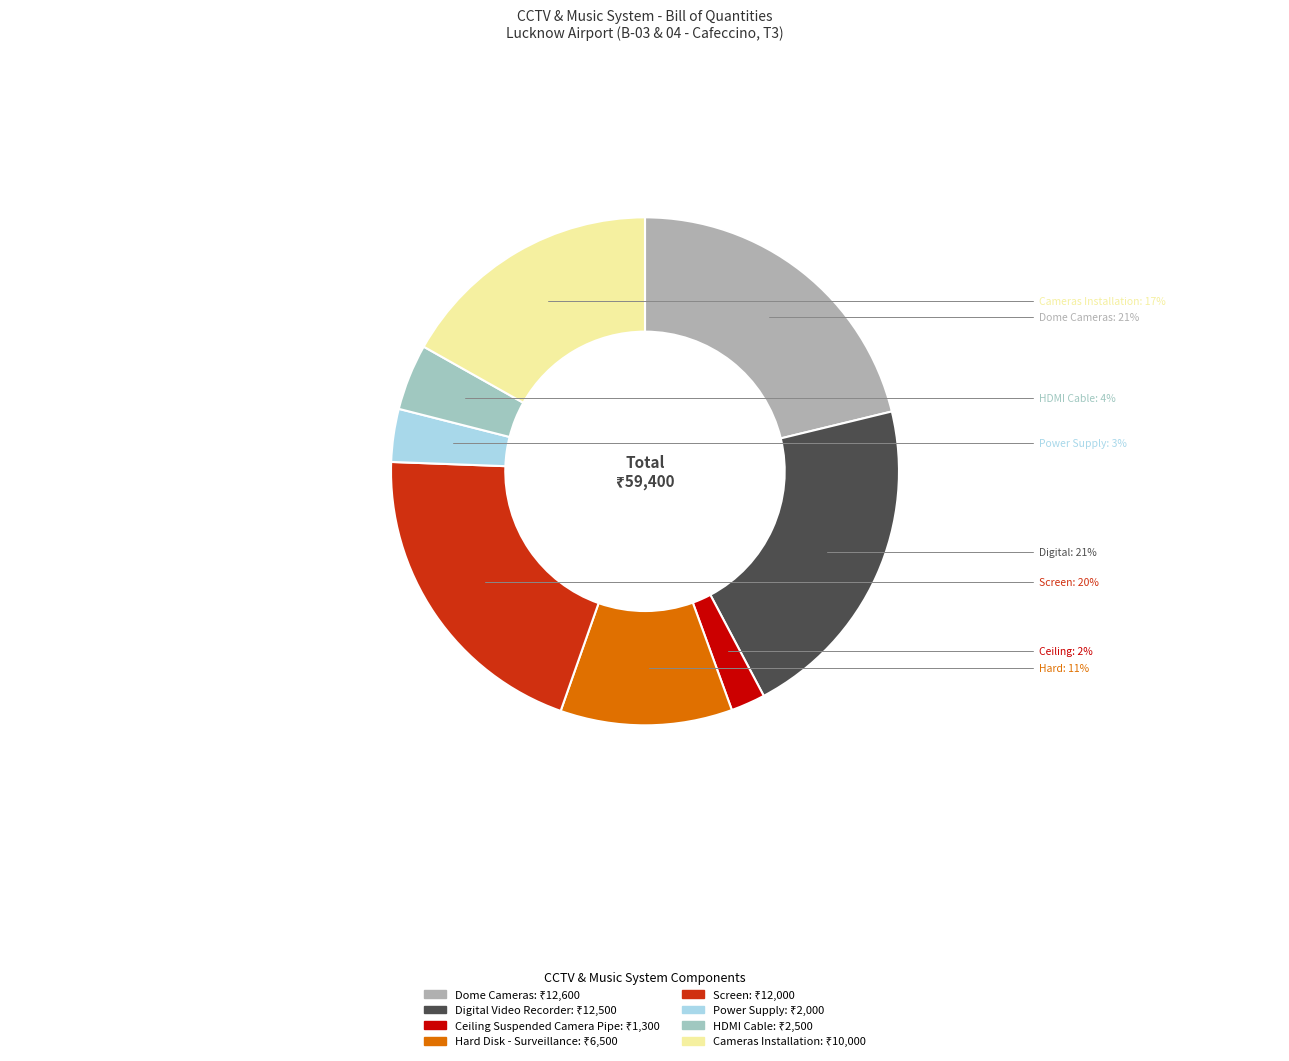

What percentage is the Dome Cameras slice, to the nearest percent?

21%